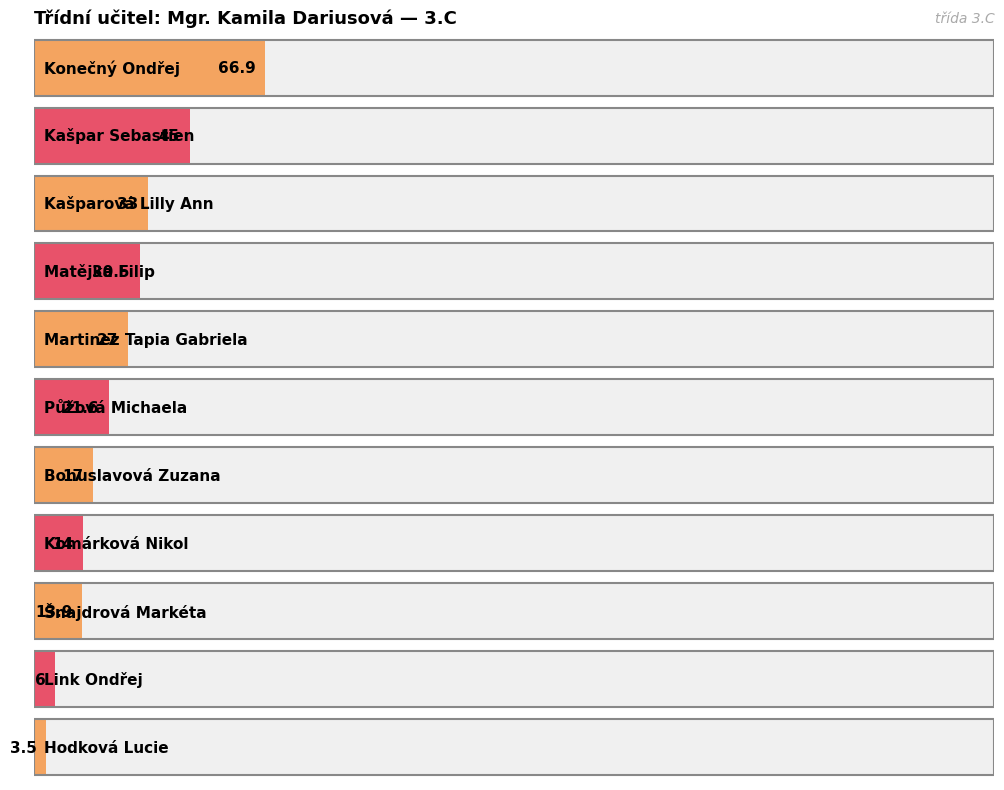

Are the bars horizontal?

Yes